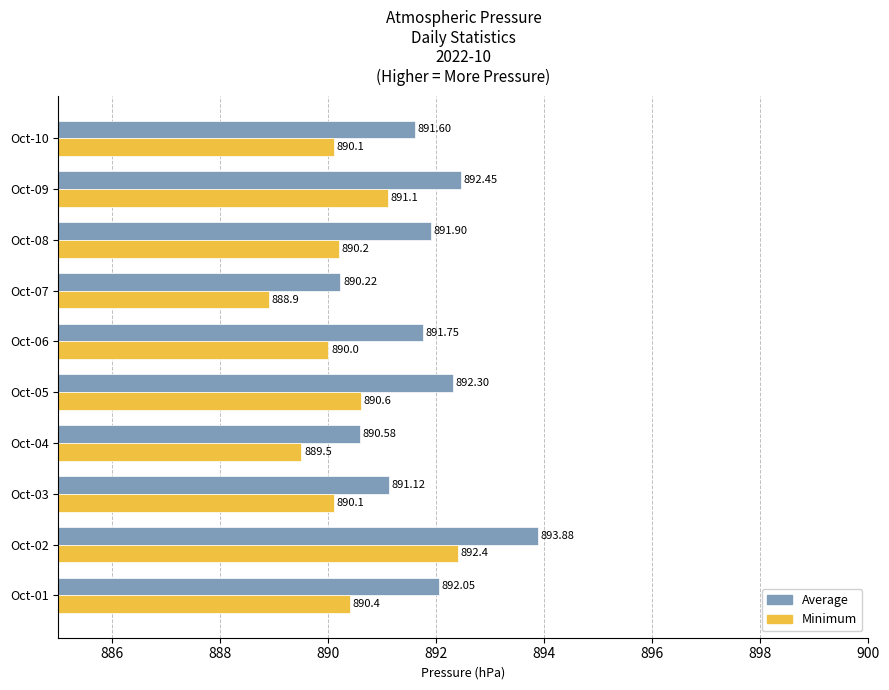

At which category is the sum across all series the highest?

Oct-02